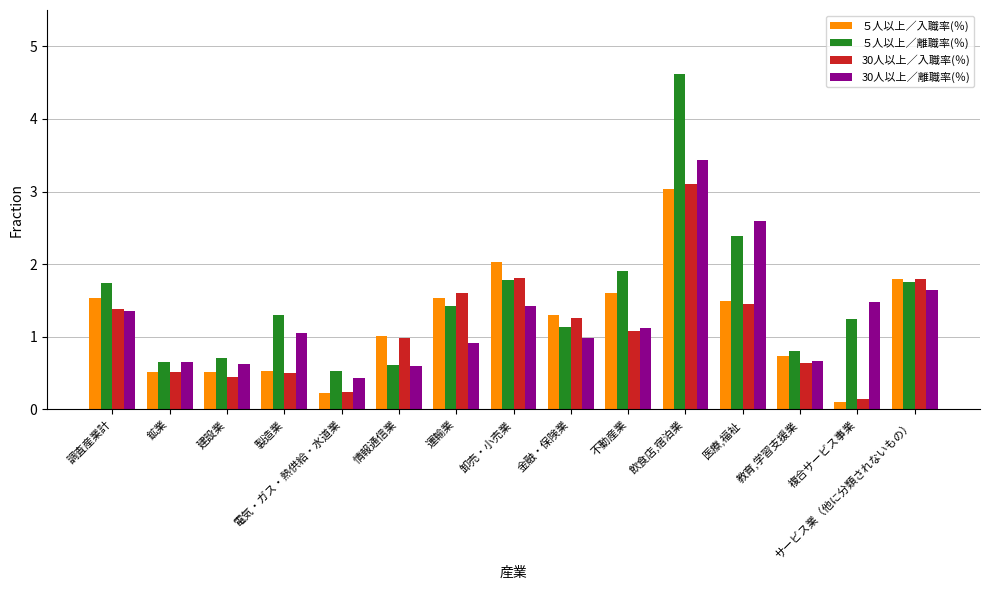

What is the approximate value of ５人以上／入職率(％) at 鉱業?

0.5